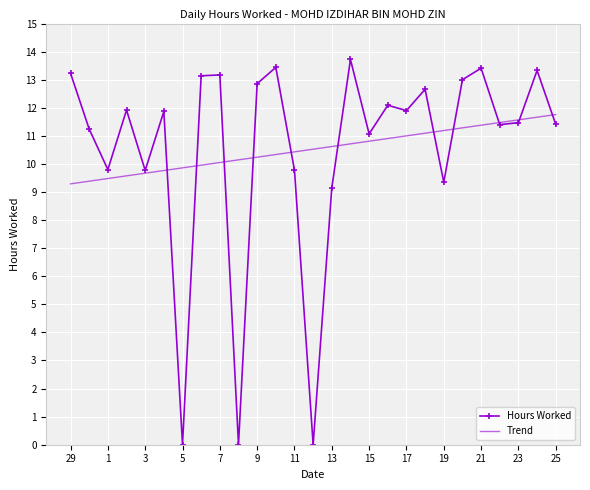

What is the highest value of the Trend series?

11.8